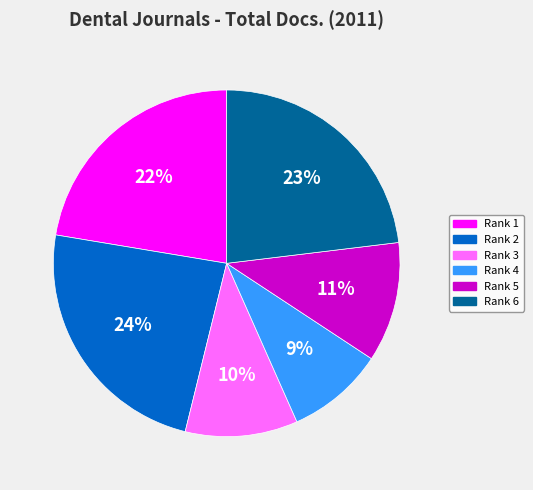

To the nearest percent, what is the difference between the largest and smallest slice percentages?

15%